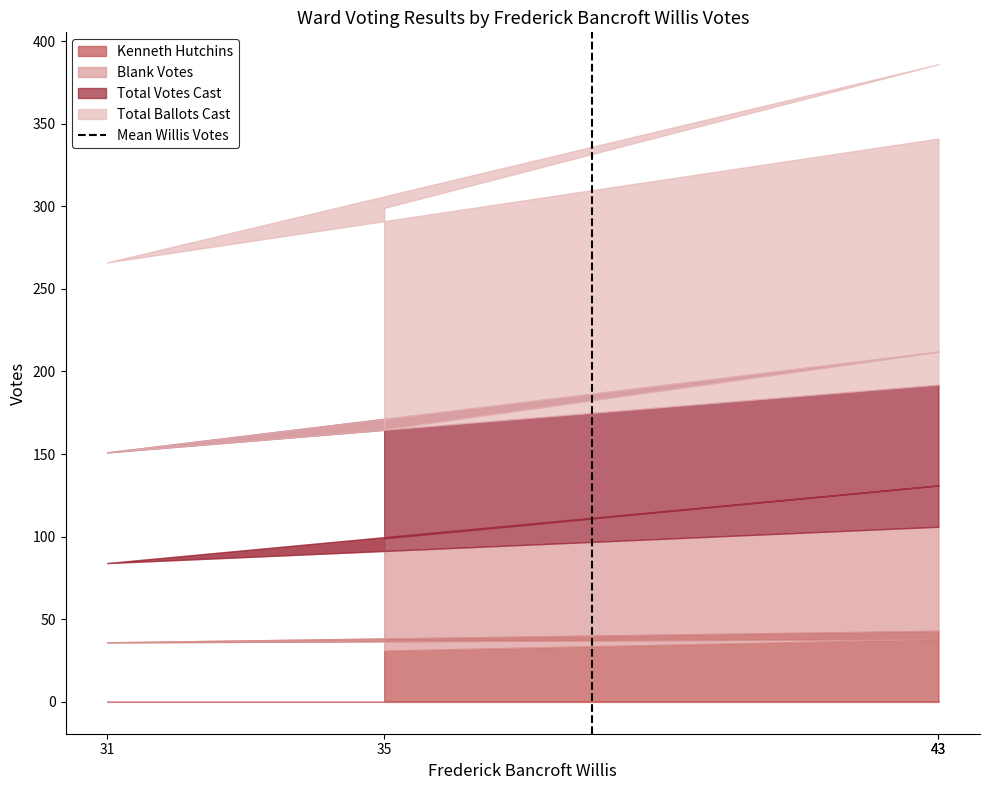

Which has a higher value, 31 or 35?

35